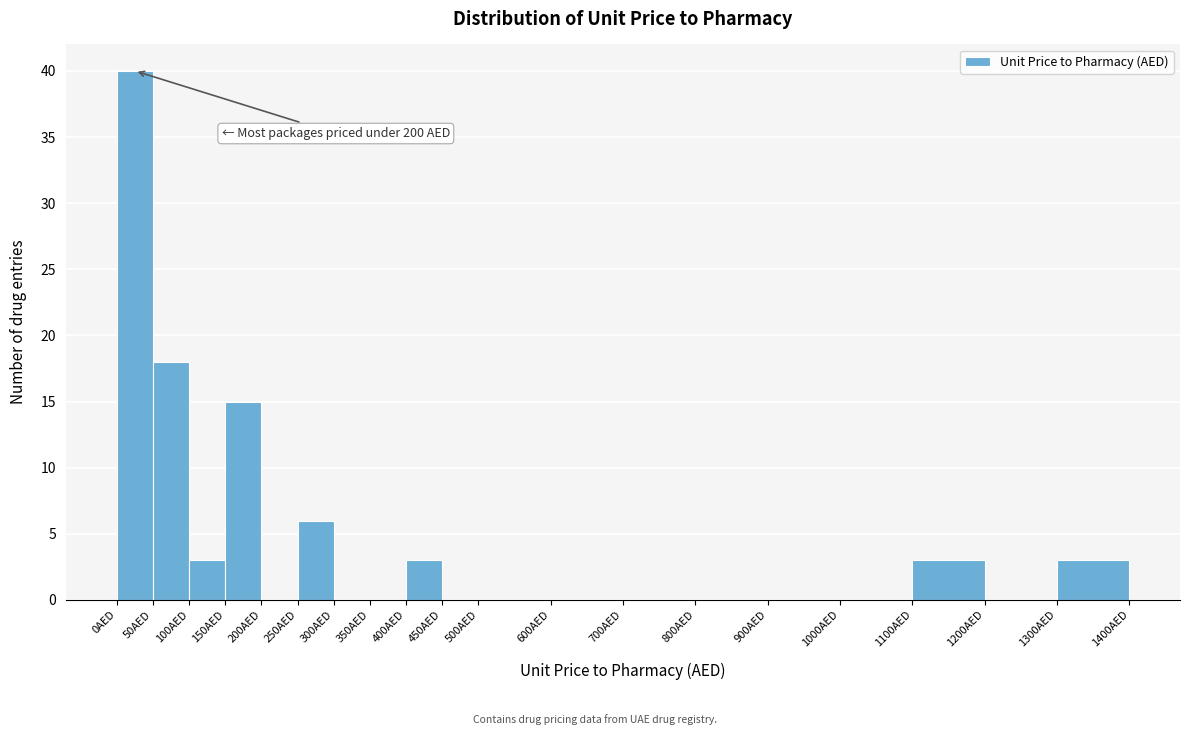

Which range on the x-axis has the tallest bar?

0 to 50